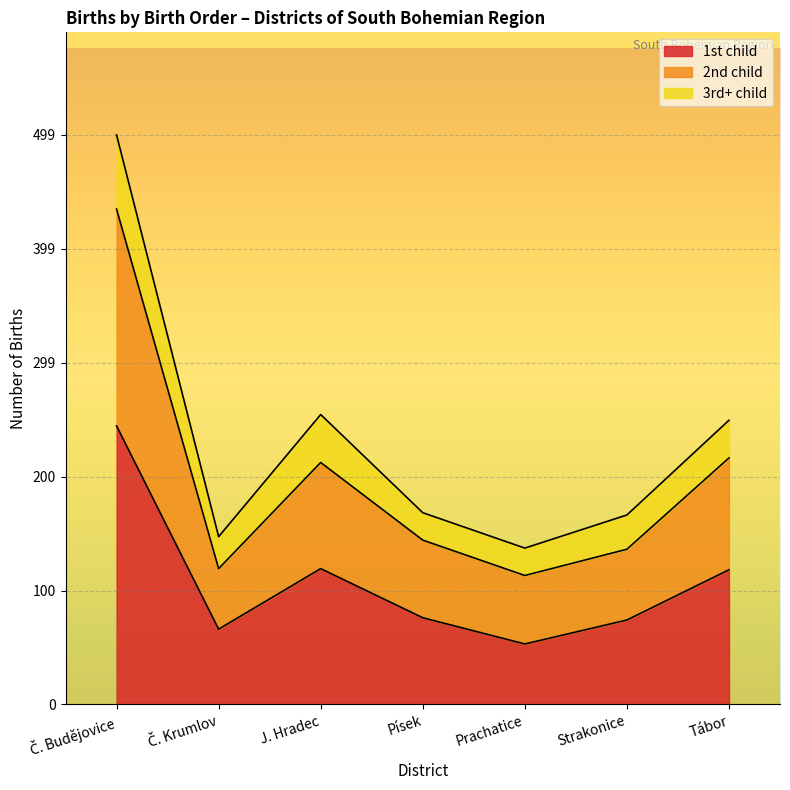

The 1st child series shows 76 at Písek. True or false?

True